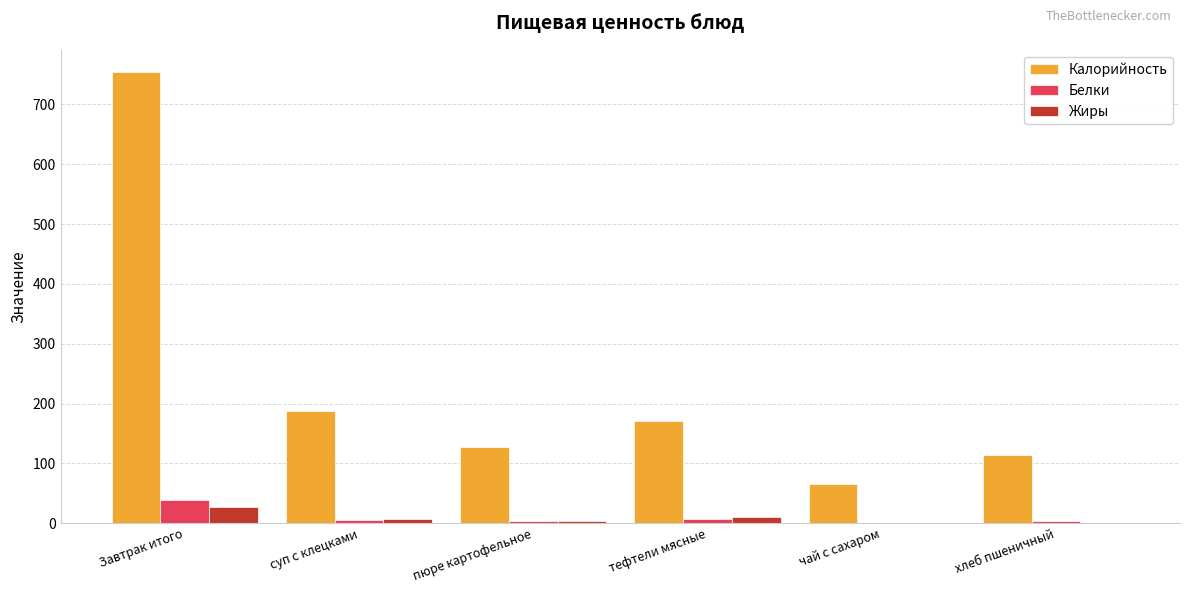

Between Завтрак итого and пюре картофельное, which series saw the biggest shift?

Калорийность